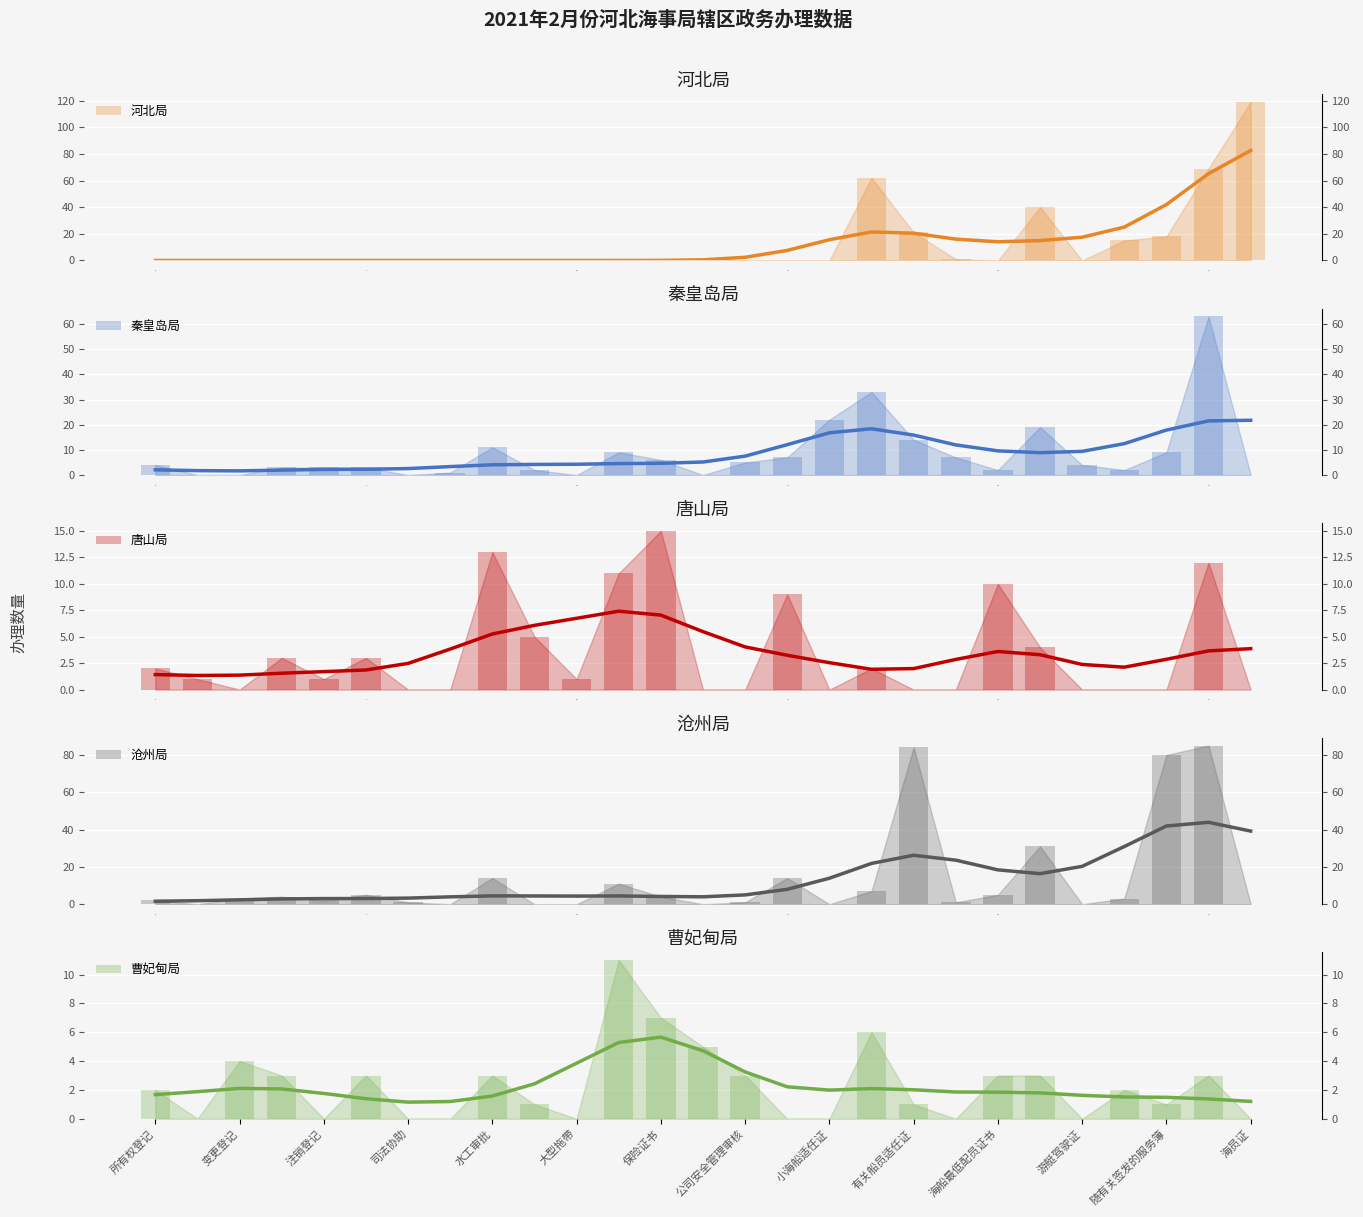

What are all the series names shown in the legend?

河北局, 秦皇岛局, 唐山局, 沧州局, 曹妃甸局